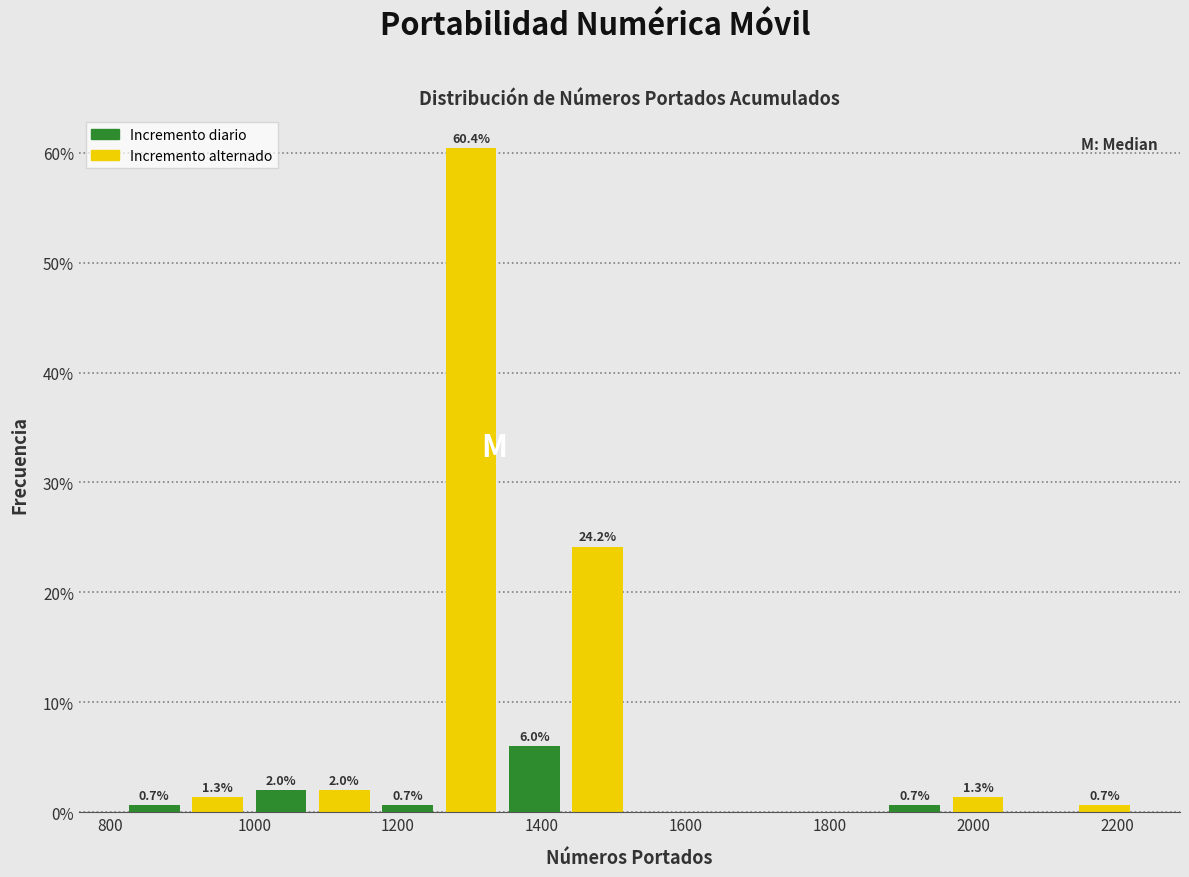

Which range on the x-axis has the tallest bar?

1260 to 1340